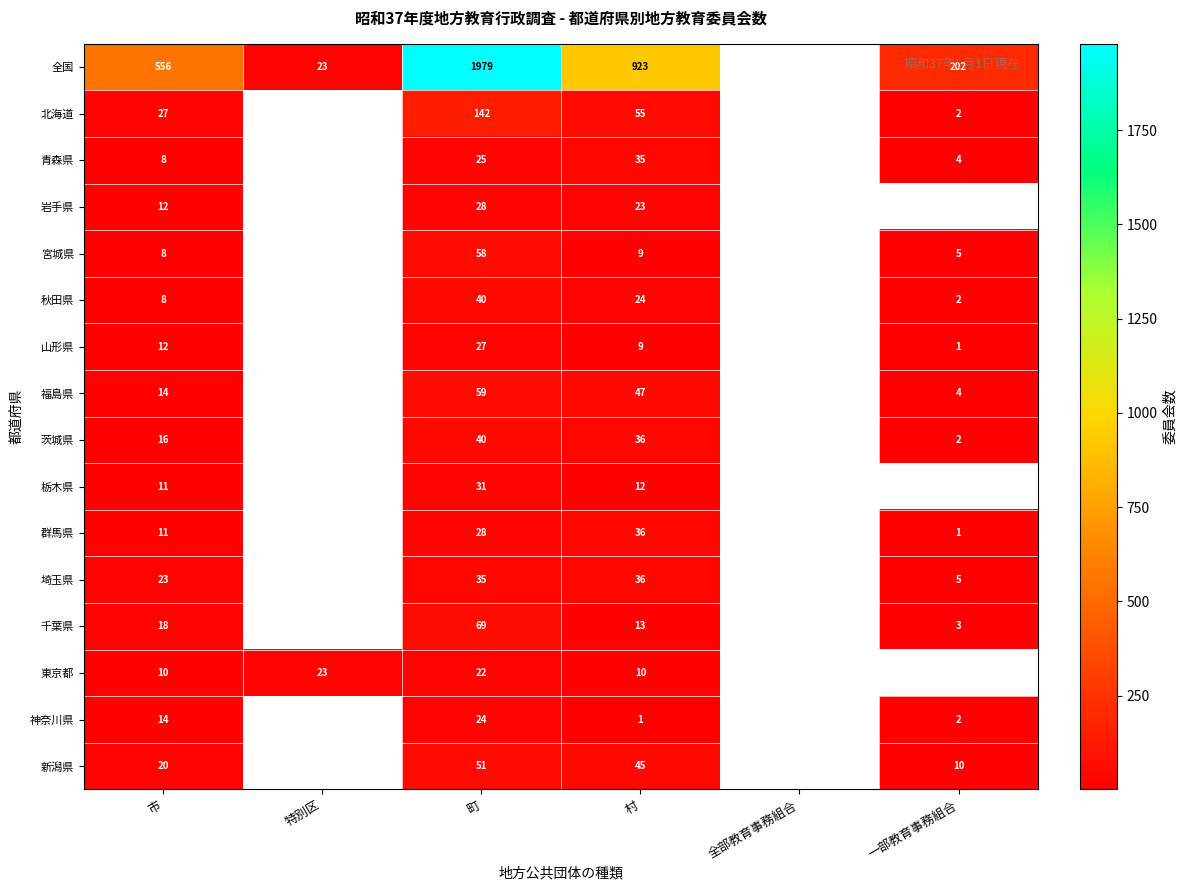

Between 市 and 町, which is larger?

町